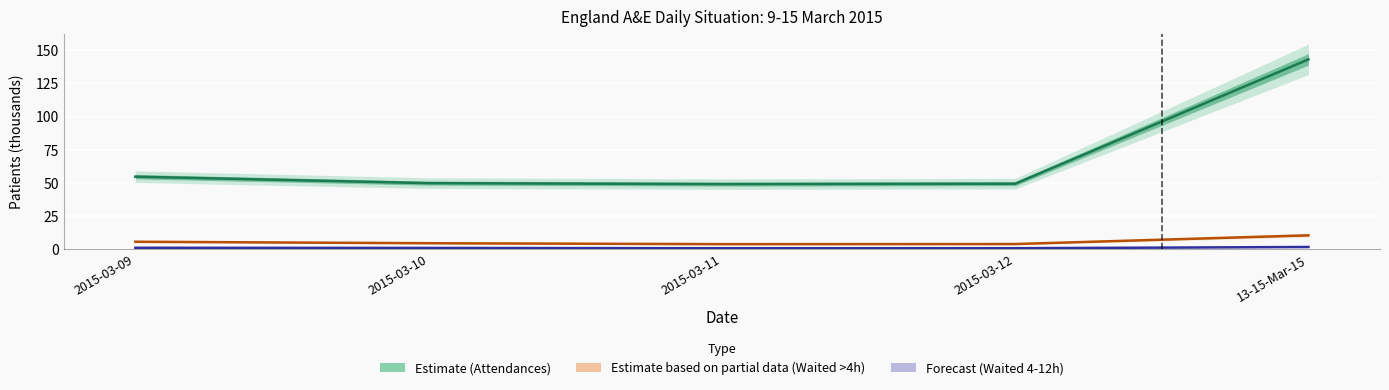

Reading left to right, what are all the values shown in this chart?

Attendances (000s): 2015-03-09=54.8	2015-03-10=49.9	2015-03-11=49.2	2015-03-12=49.5	13-15-Mar-15=143.2
Waited >4h (000s): 2015-03-09=5.7	2015-03-10=4.6	2015-03-11=3.9	2015-03-12=4.0	13-15-Mar-15=10.6
Waited 4-12h (000s): 2015-03-09=1.2	2015-03-10=1.1	2015-03-11=0.8	2015-03-12=0.9	13-15-Mar-15=1.8
Waited >12h (000s): 2015-03-09=0.0	2015-03-10=0.0	2015-03-11=0.0	2015-03-12=0.0	13-15-Mar-15=0.0